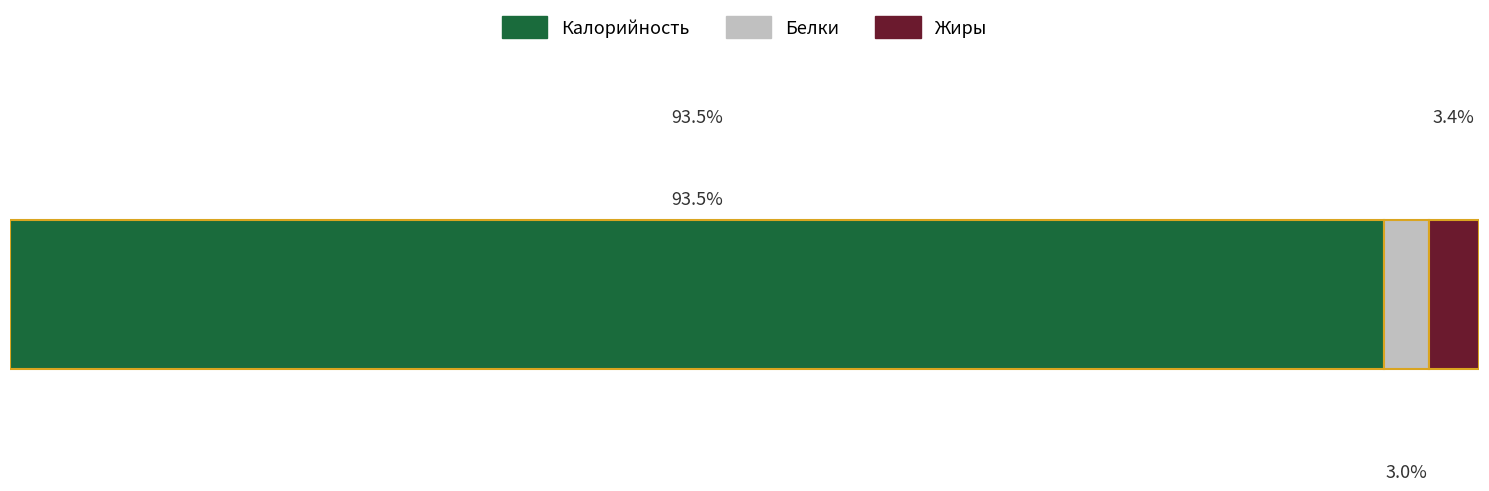

What are all the series names shown in the legend?

Калорийность, Белки, Жиры